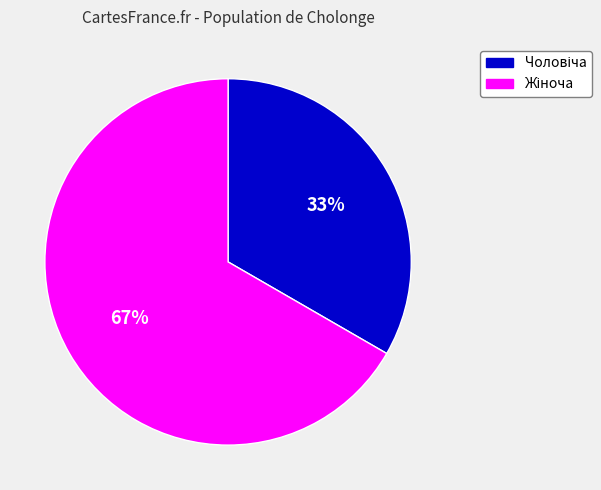

To the nearest percent, what is the average slice percentage?

50%